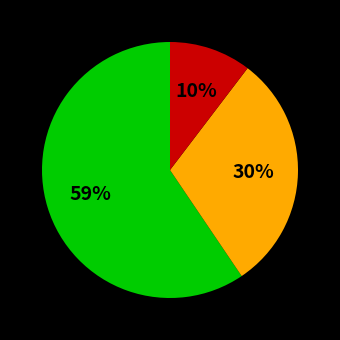

How many slices are in this pie chart?

3